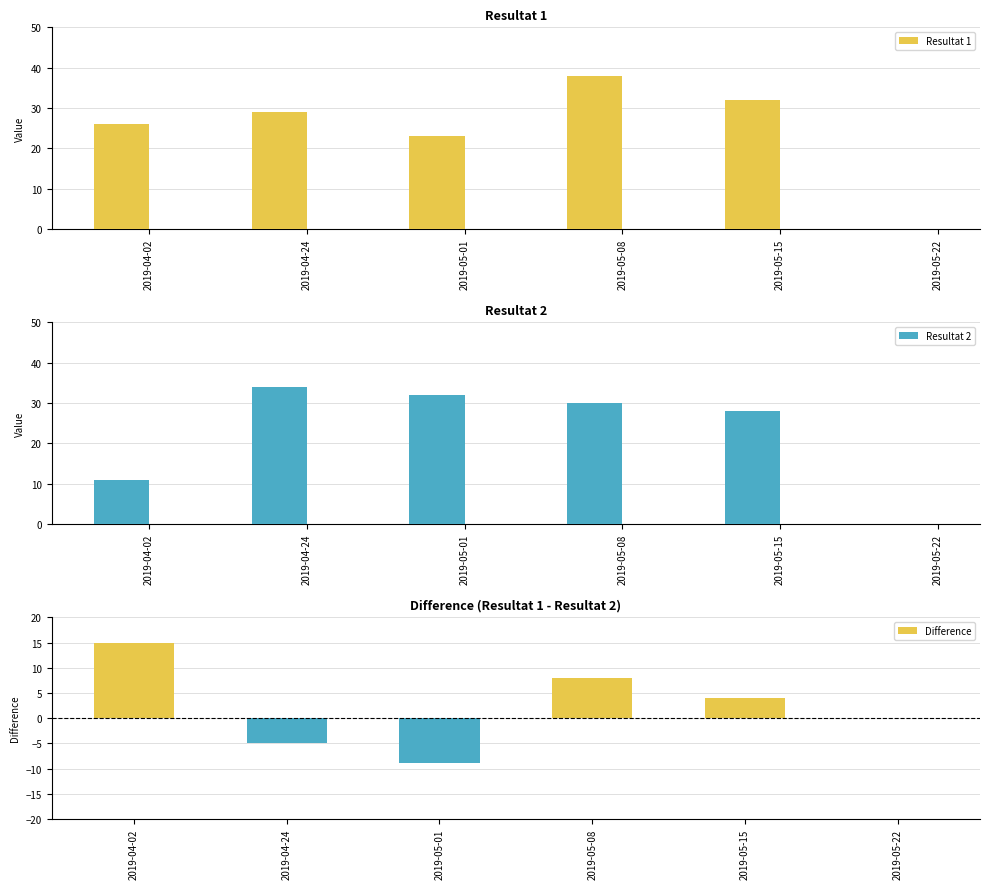

Reading right to left, list all the values displayed in this chart.

Resultat 1: 0	32	38	23	29	26
Resultat 2: 0	28	30	32	34	11
Difference: 0	4	8	-9	-5	15